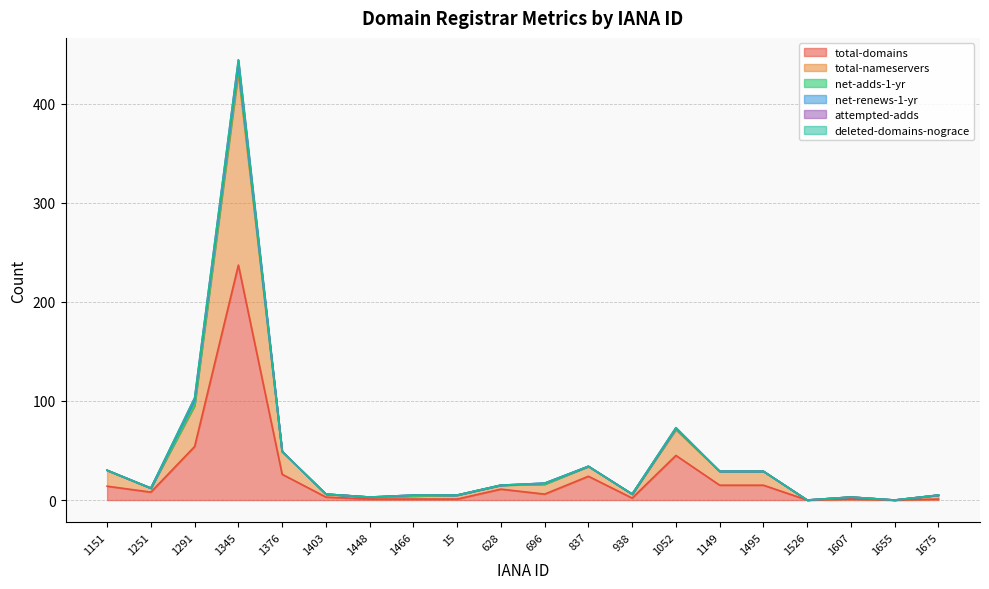

Which category has the highest value in the total-domains series?

1345